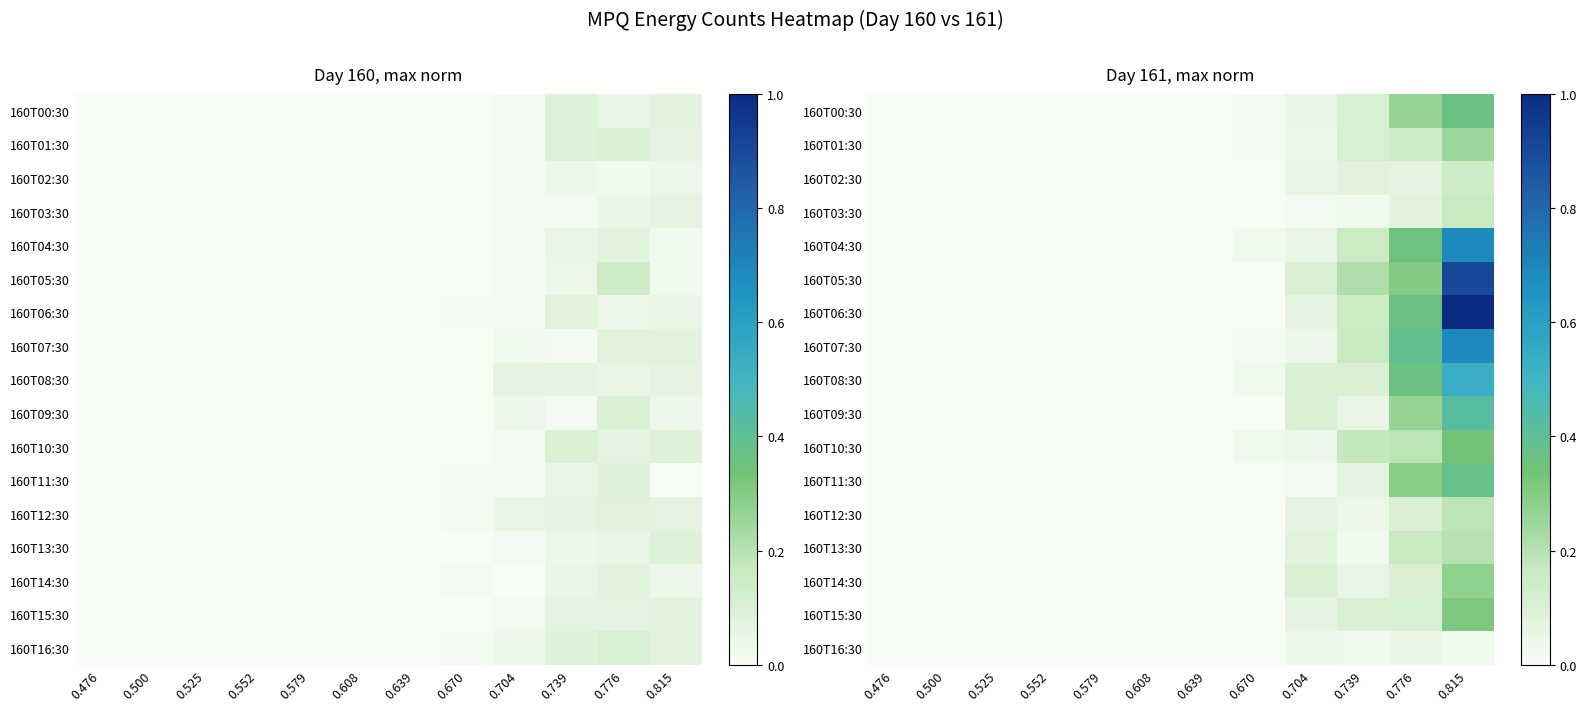

Which category has the highest value in the 160T05:30 series?

0.815